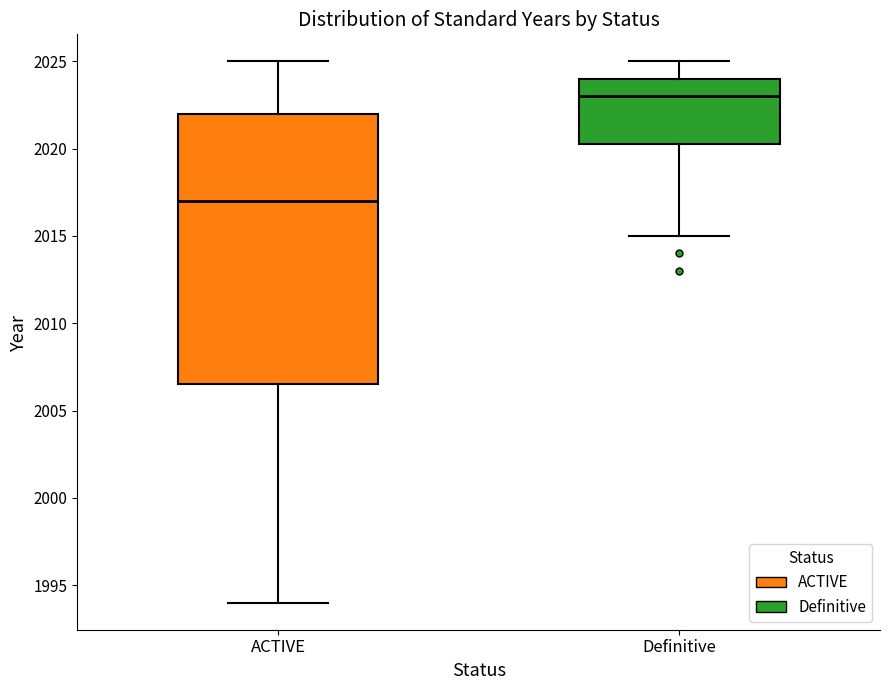

Reading left to right, read every box against the y-axis: the position of its median line, the range the box covers, and the ends of its whiskers. The values are not printed on the chart, so give them approximately, as read against the axis.

ACTIVE: median 2017.0, box 2006.5 to 2022.0, whiskers 1994.0 to 2025.0
Definitive: median 2023.0, box 2020.5 to 2024.0, whiskers 2015.0 to 2025.0